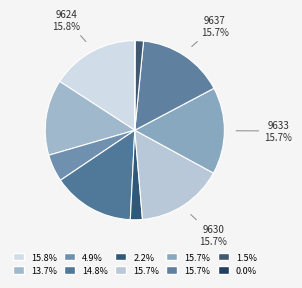

How many segments does this pie chart have?

10